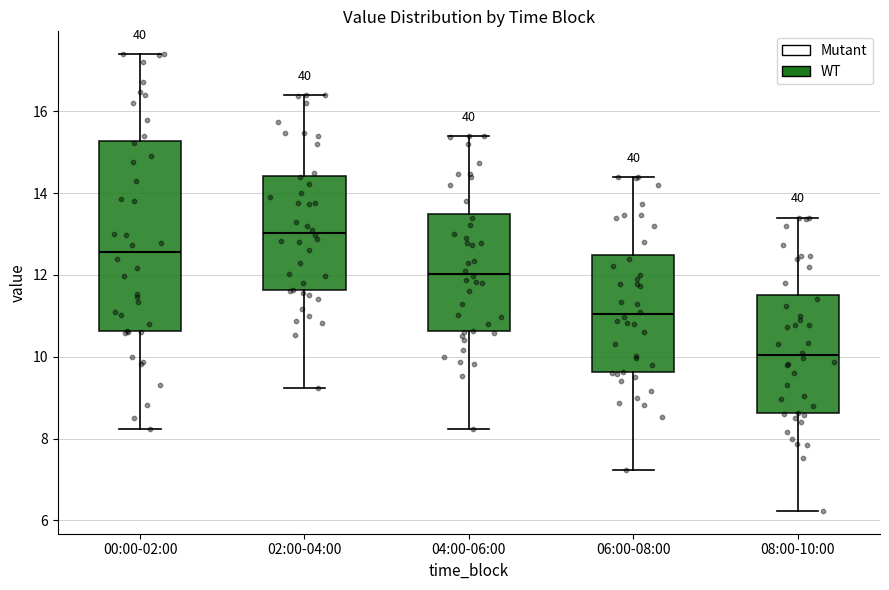

Where does the upper whisker of the box for 06:00-08:00 end on the y-axis? The values are not printed on the chart, so give them approximately, as read against the axis.

14.4